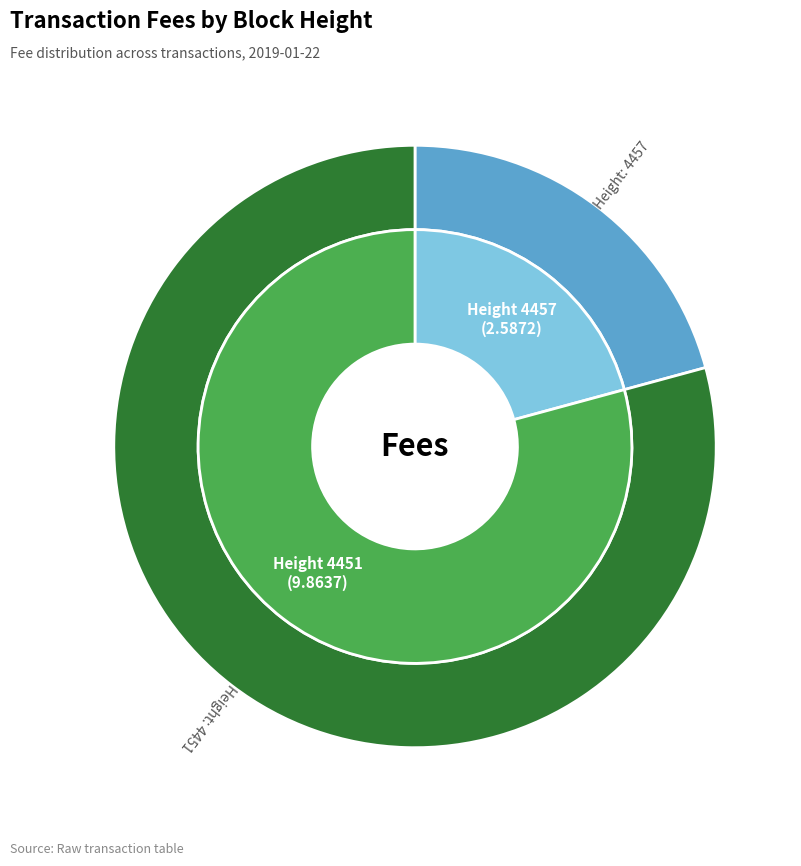

To the nearest percent, what is the combined percentage of 4451 and 4457?

100%